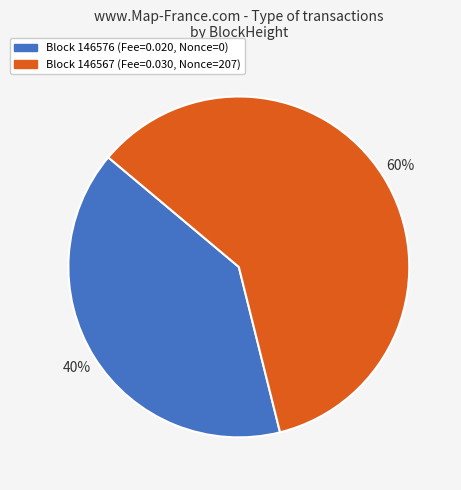

To the nearest percent, what is the average slice percentage?

50%